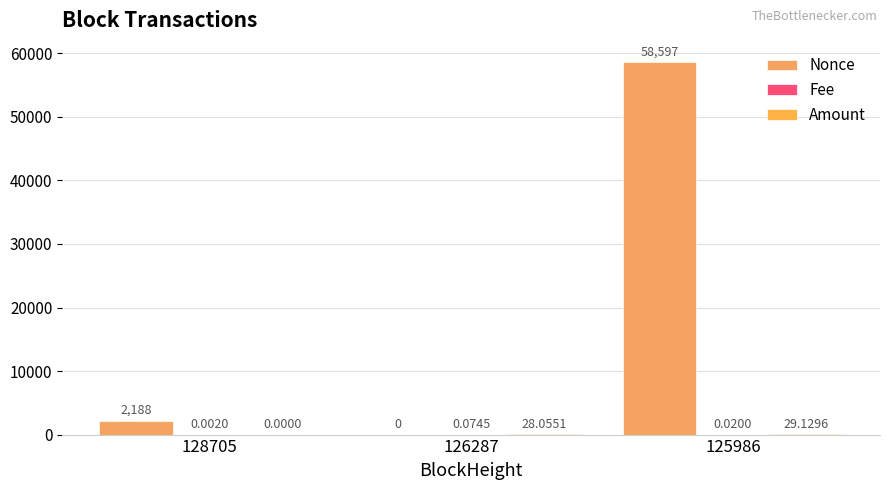

At which category is the sum across all series the highest?

125986